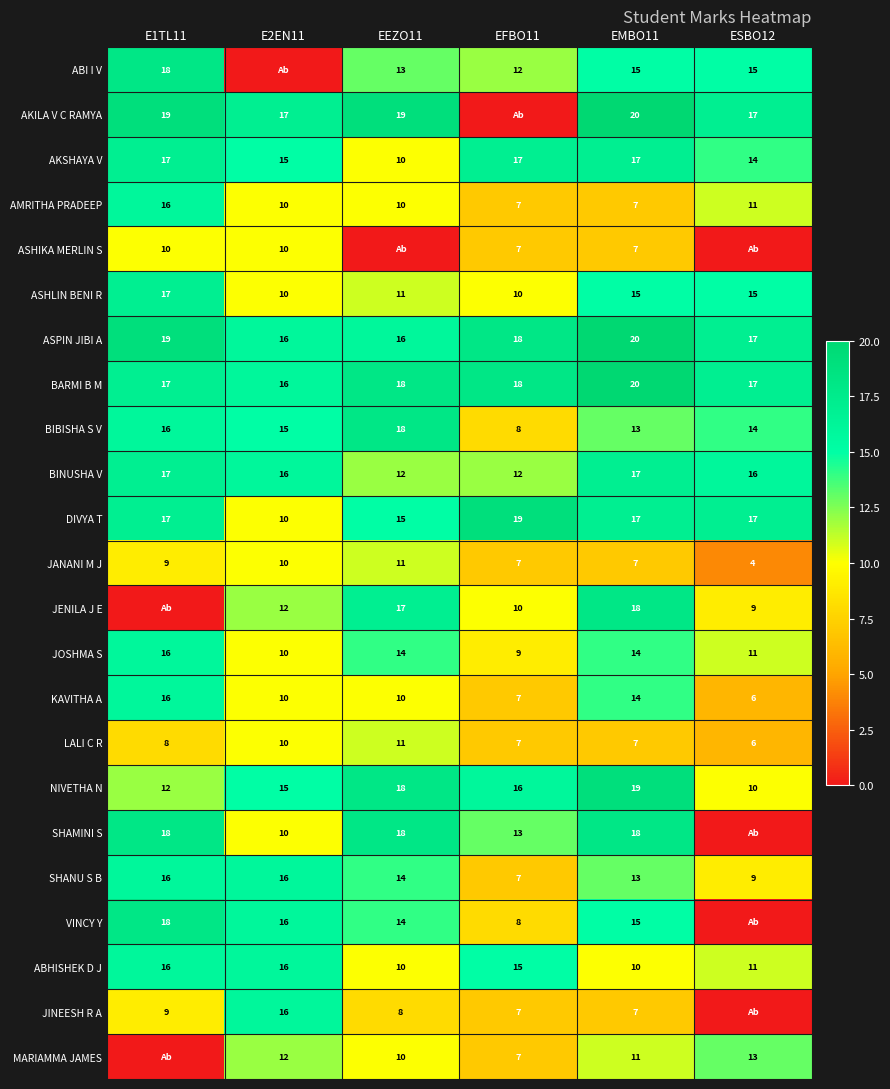

The value of MARIAMMA JAMES at ESBO12 is 13. True or false?

True